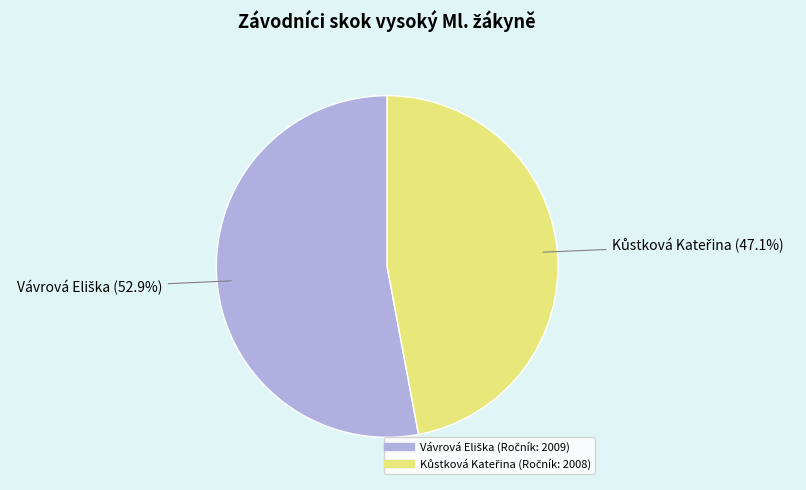

Is there a majority slice in this chart?

Yes